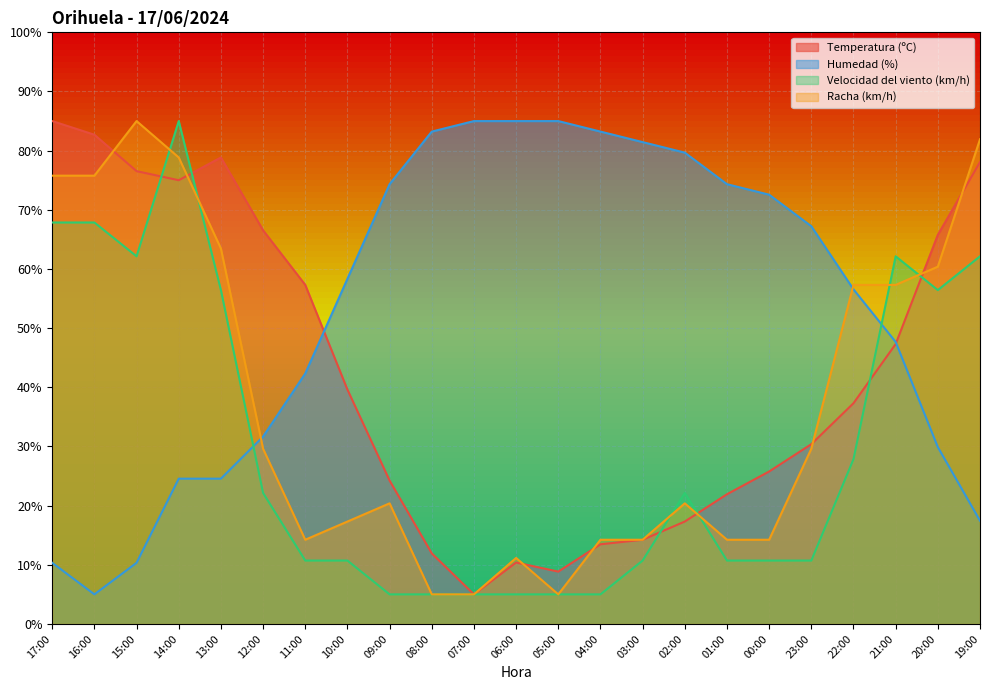

Rank the categories by Velocidad del viento (km/h) value from lowest to highest.

09:00, 08:00, 07:00, 06:00, 05:00, 04:00, 11:00, 10:00, 03:00, 01:00, 00:00, 23:00, 12:00, 02:00, 22:00, 13:00, 20:00, 15:00, 21:00, 19:00, 17:00, 16:00, 14:00